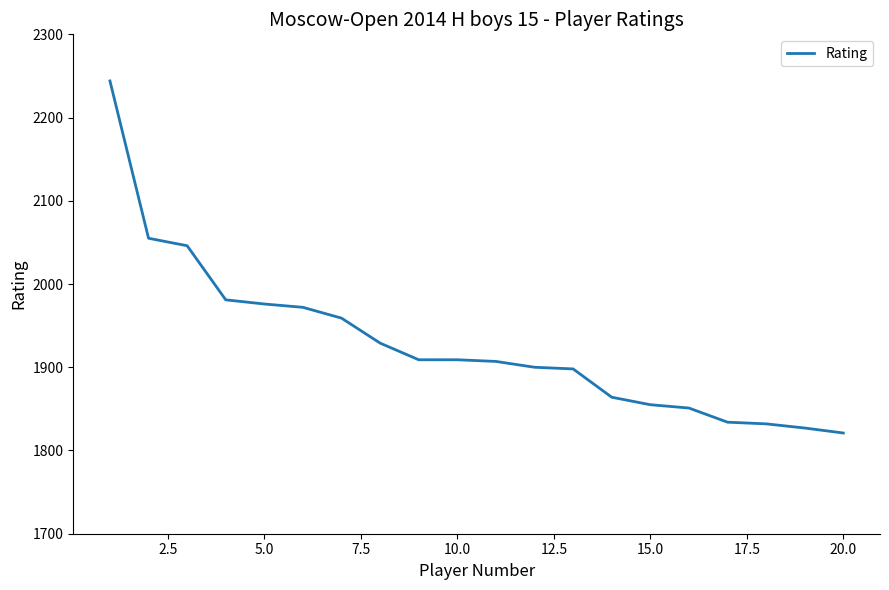

What is the difference between the maximum and minimum values?

423